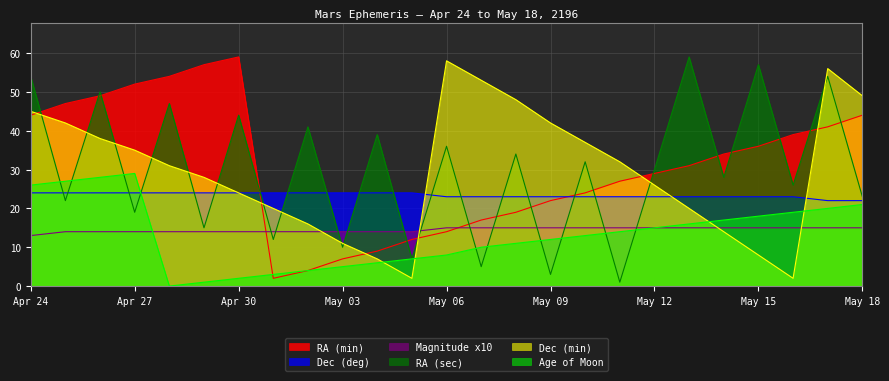

Is the value of Magnitude x10 at May 06 greater than the value of Dec (min) at May 05?

Yes